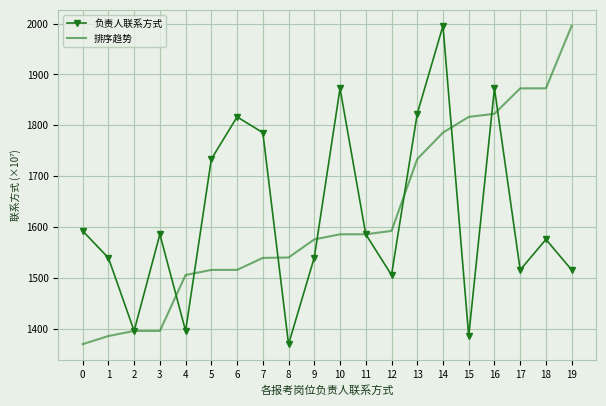

What is the sum of all 排序趋势 values?

32400.0